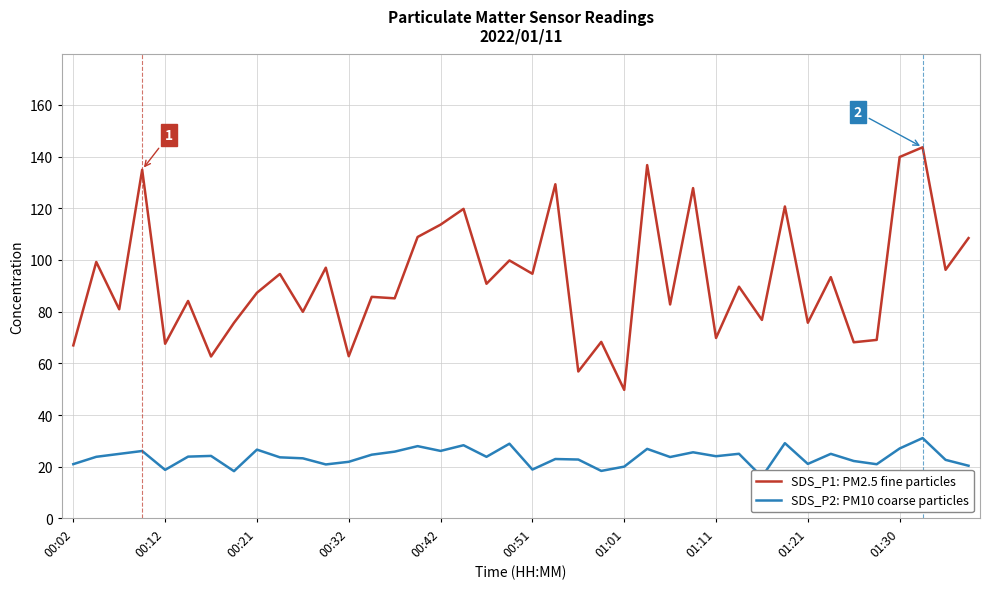

True or false: SDS_P1: PM2.5 fine particles and SDS_P2: PM10 coarse particles cross at least once.

False